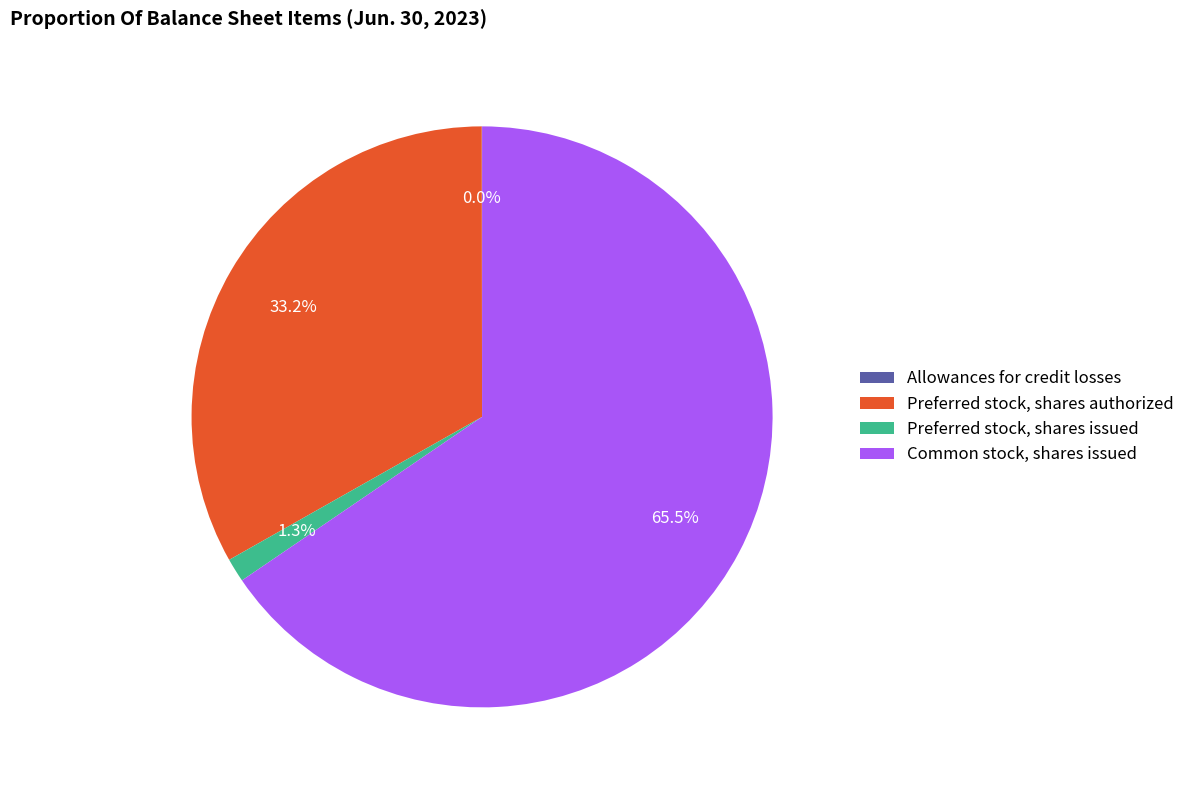

True or false: Common stock, shares issued accounts for 52% of the total.

False